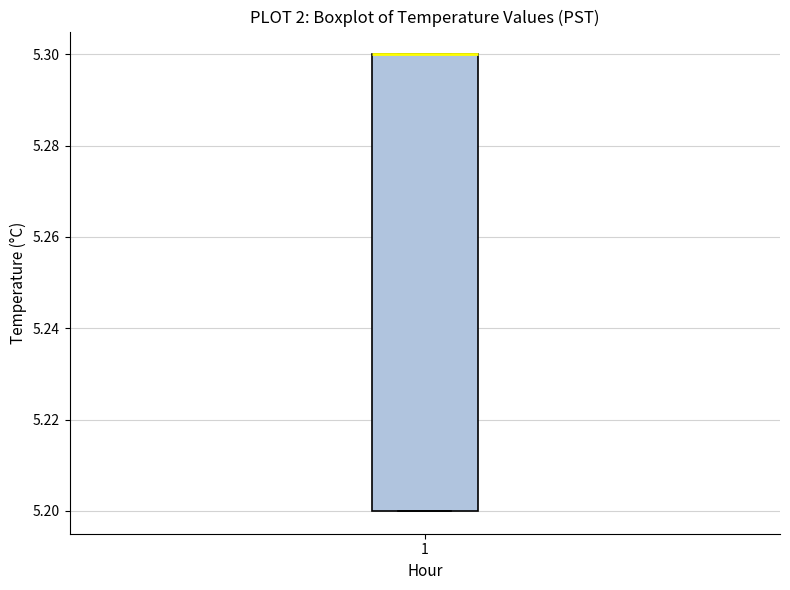

Where is the lower edge of the box at x = 1 on the y-axis? The values are not printed on the chart, so give them approximately, as read against the axis.

5.2